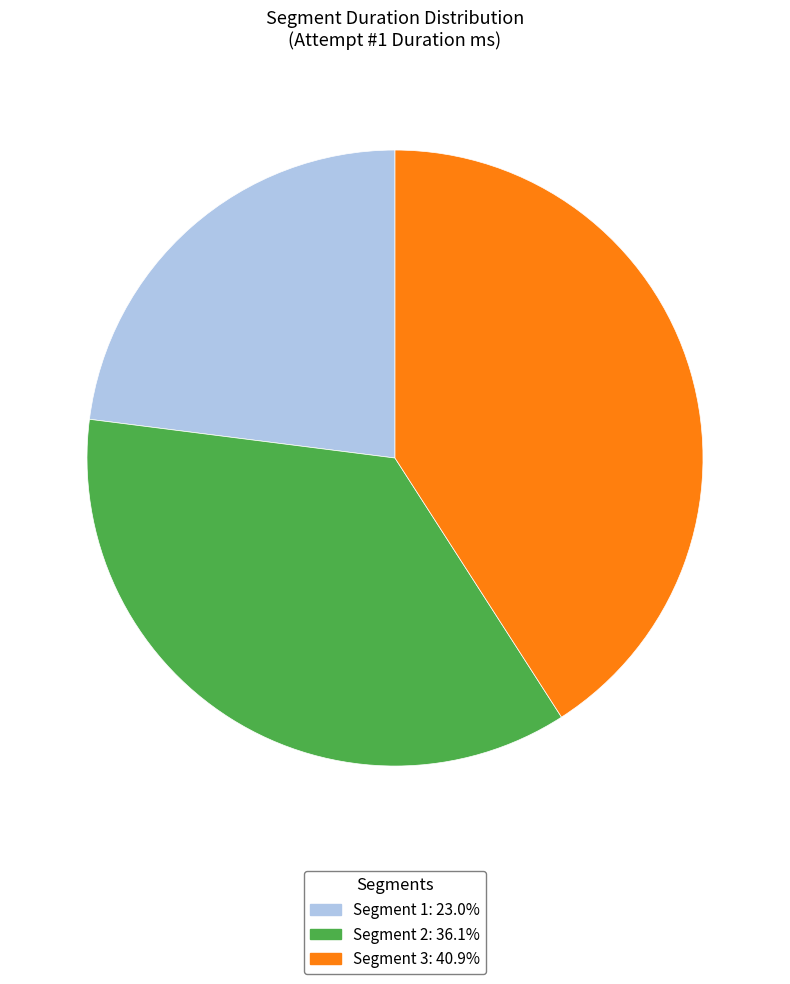

Is there a majority slice in this chart?

No